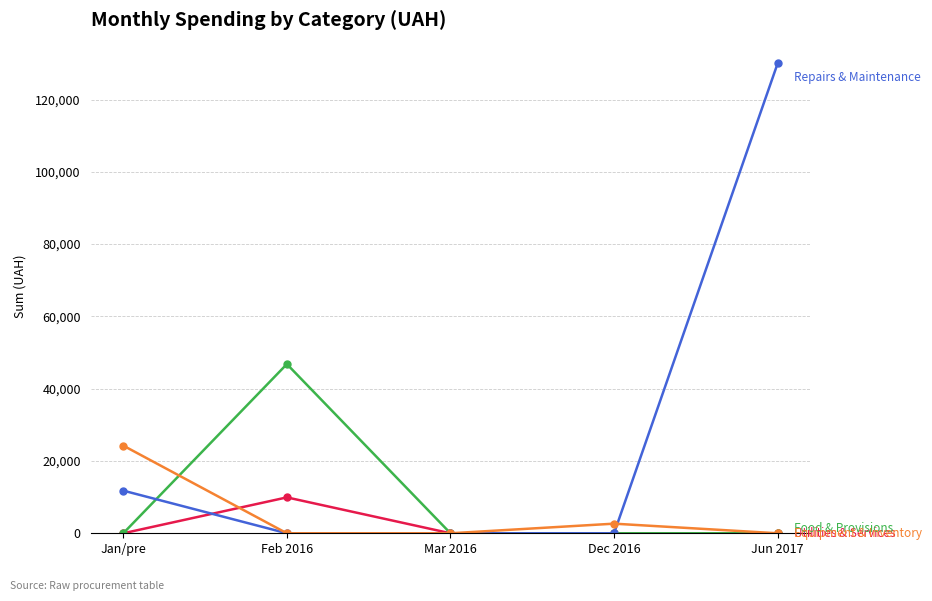

What is the spread (max minus min) of values at Jun 2017?

130000.0